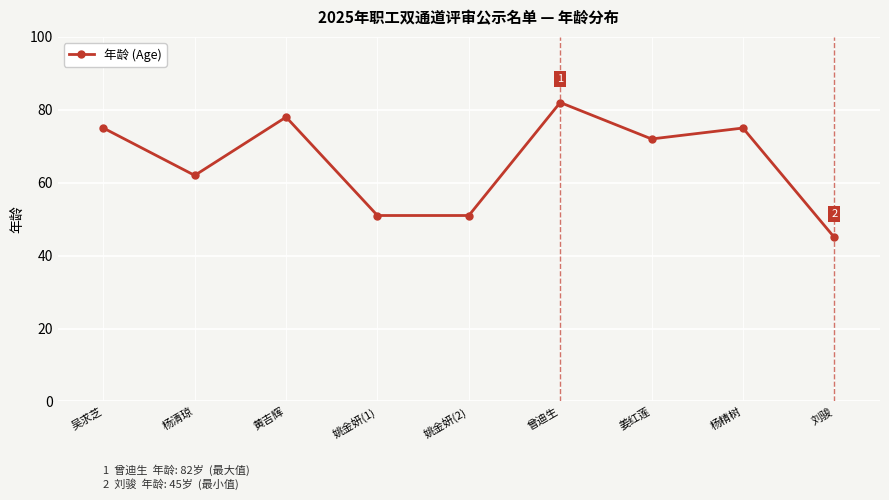

Approximately how many times larger is the value at 曾迪生 compared to 姚金妍(1)?

1.6